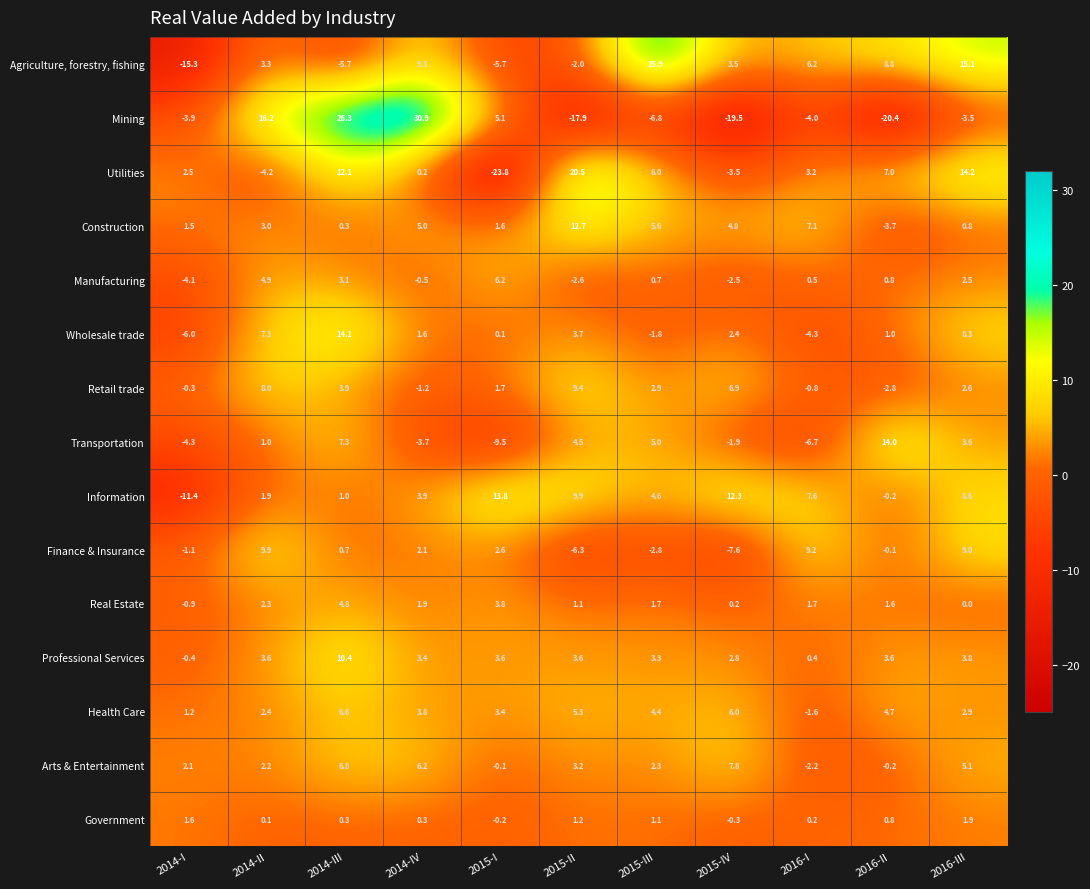

At how many categories does at least one series exceed 30?

1